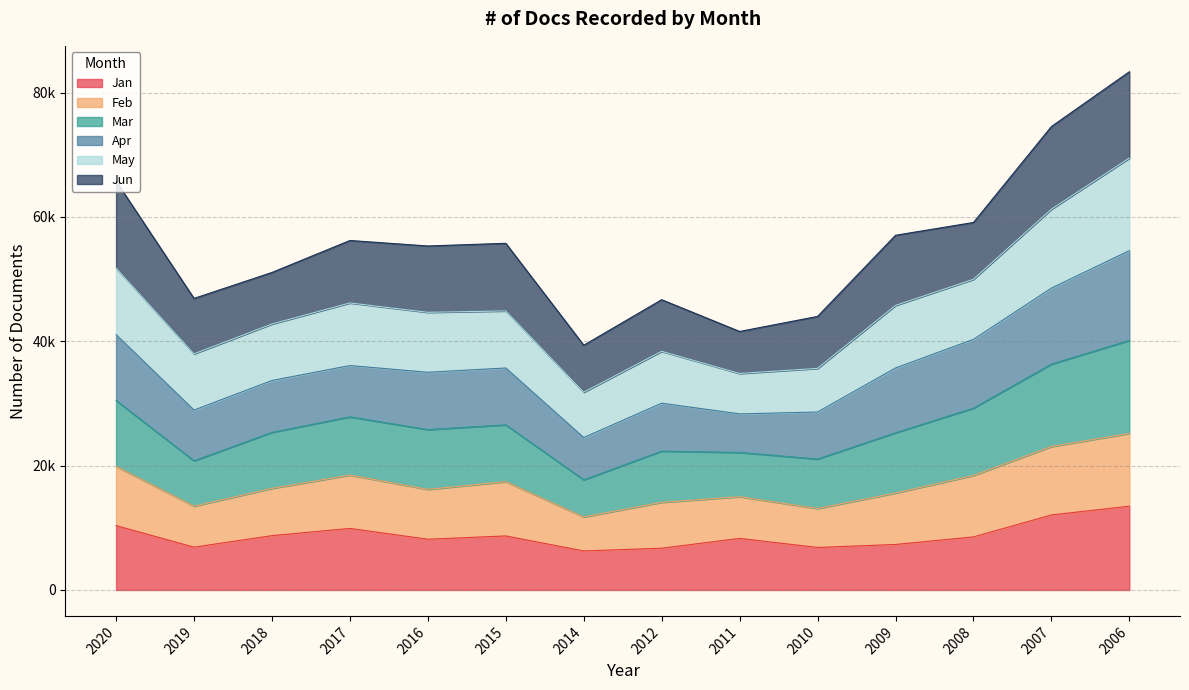

What are all the series names shown in the legend?

Jan, Feb, Mar, Apr, May, Jun